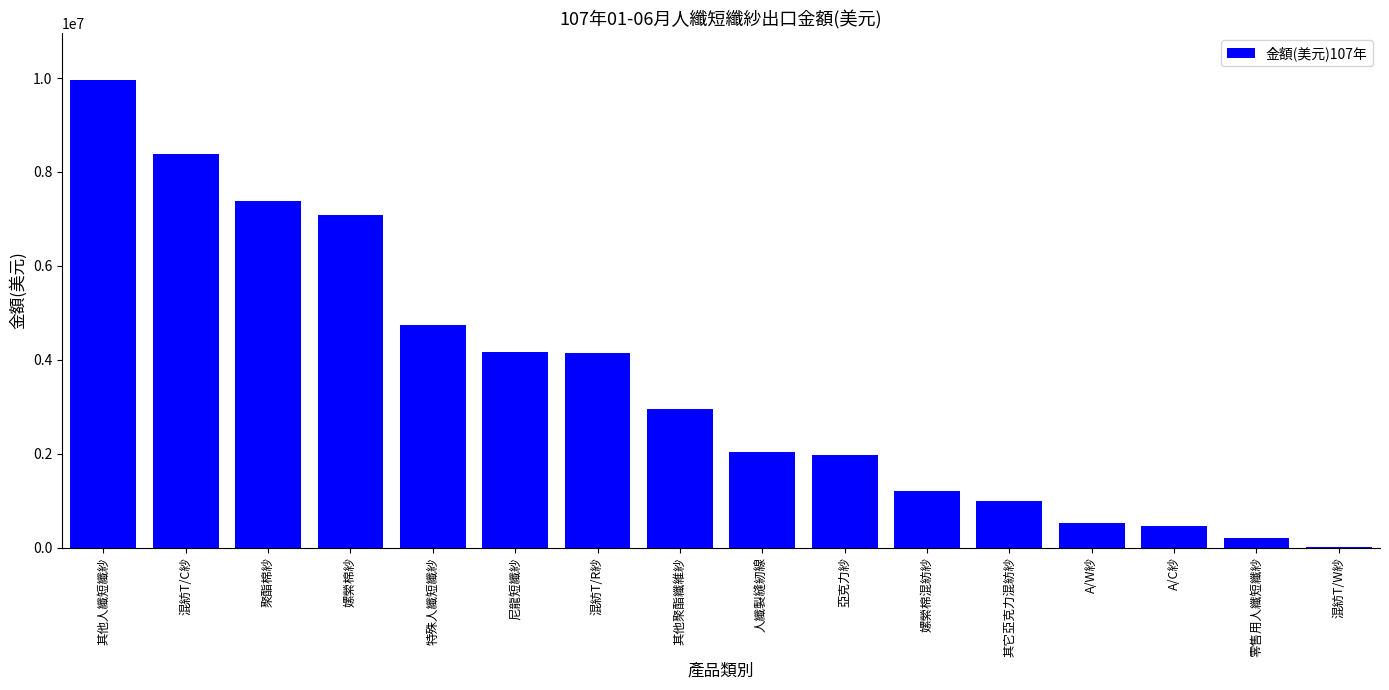

What is the maximum value shown in the chart?

9955000